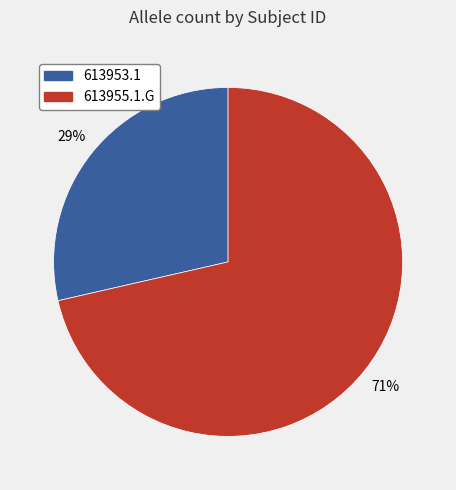

Count the number of slices in the pie.

2